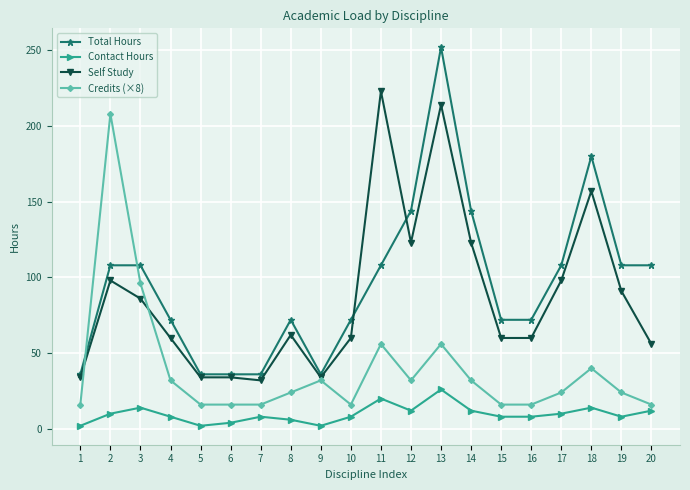

What is the sum of all Credits (×8) values?

784